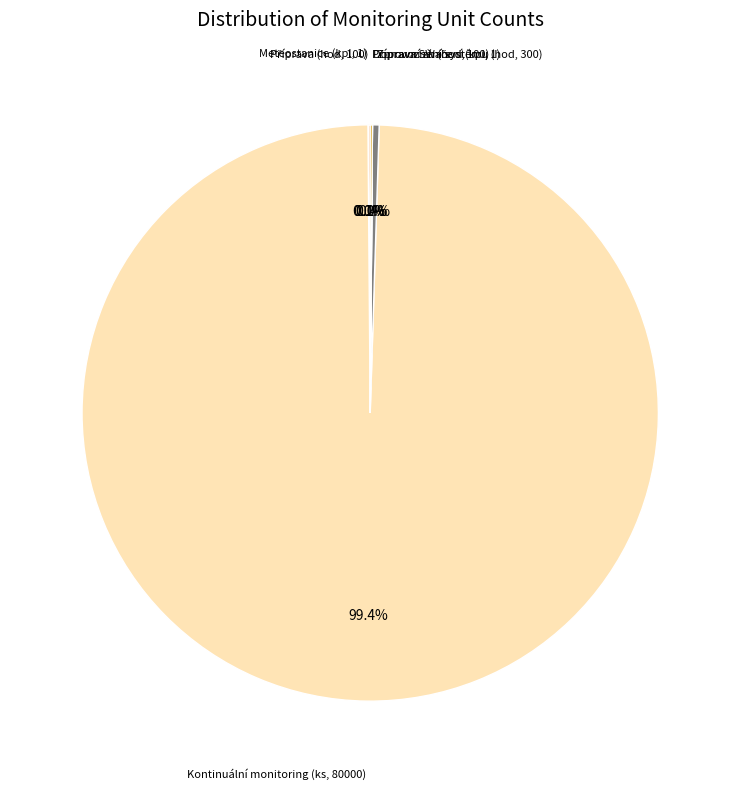

Is there a majority slice in this chart?

Yes